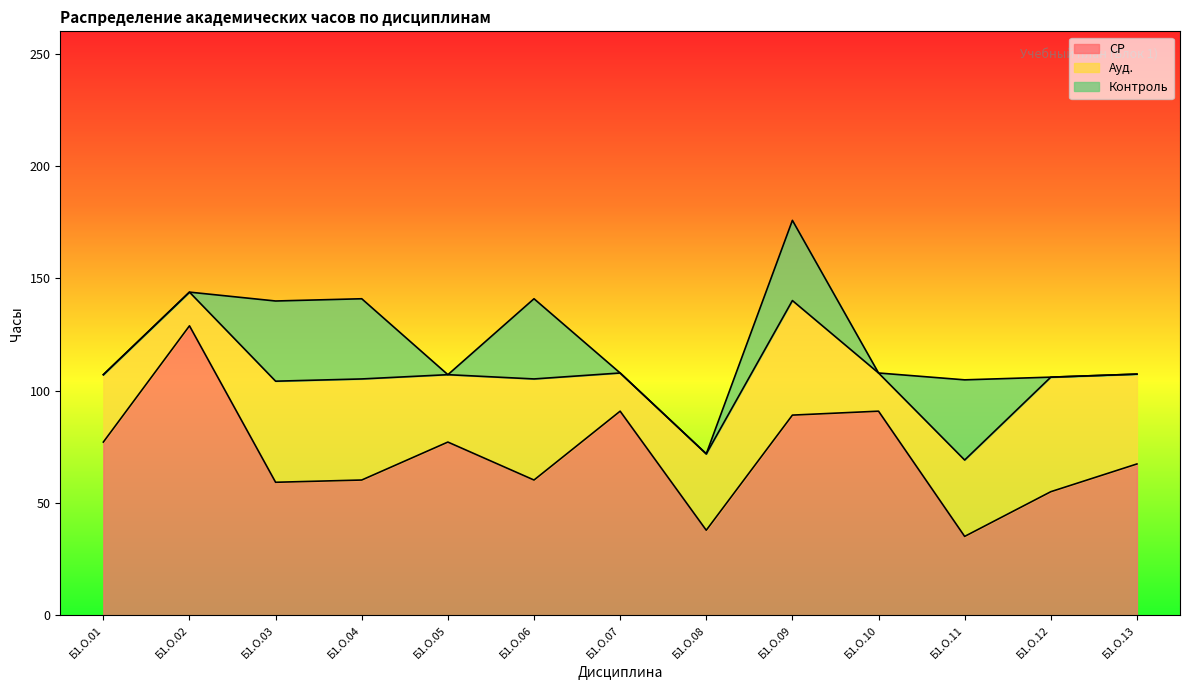

What is the lowest value of the Ауд. series?

15.0